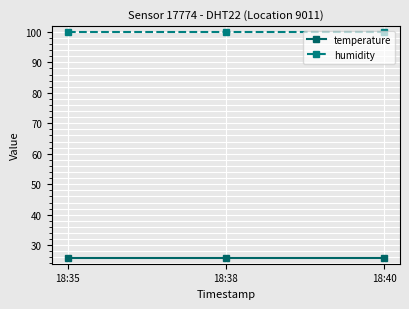

True or false: humidity has a value of 176.1 at 18:38.

False